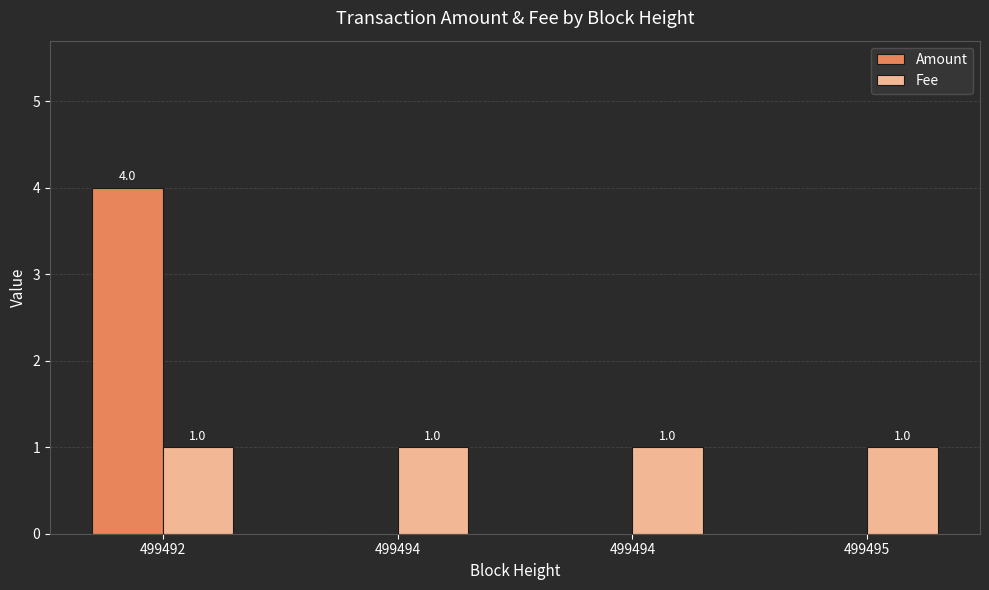

Count the number of data series in this chart.

2